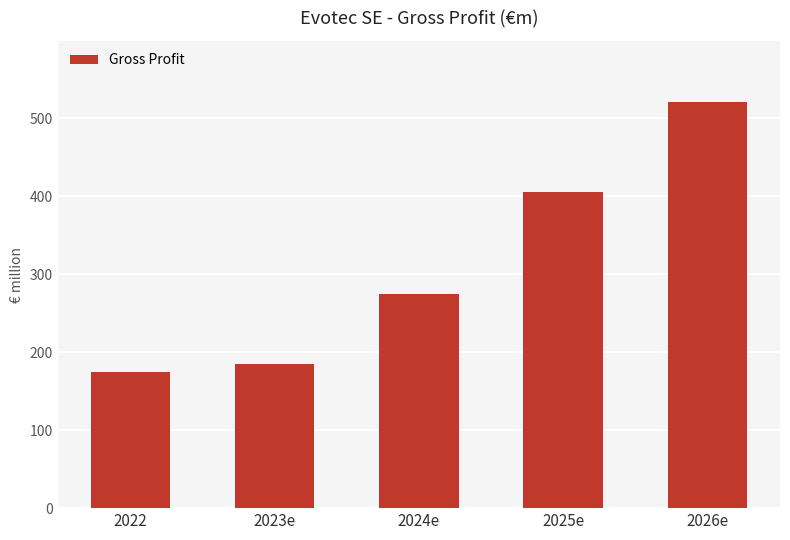

What is the change in value from 2022 to 2025e?

+231.5